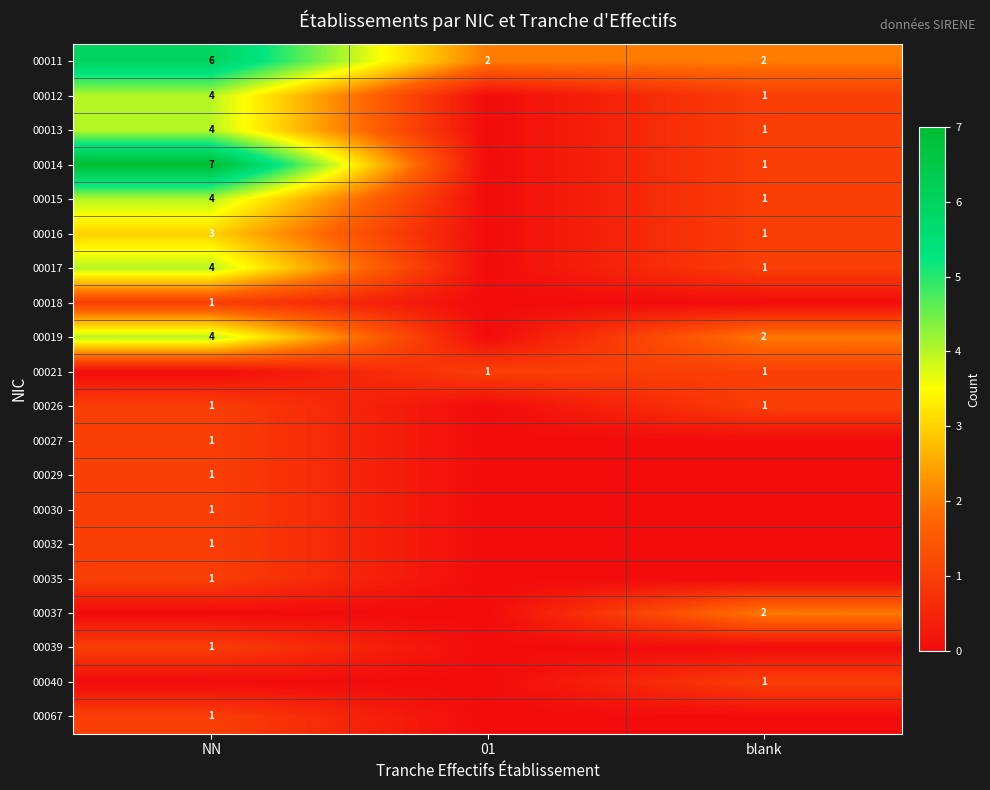

Count the 00011 values in the range 2 to 6.

3